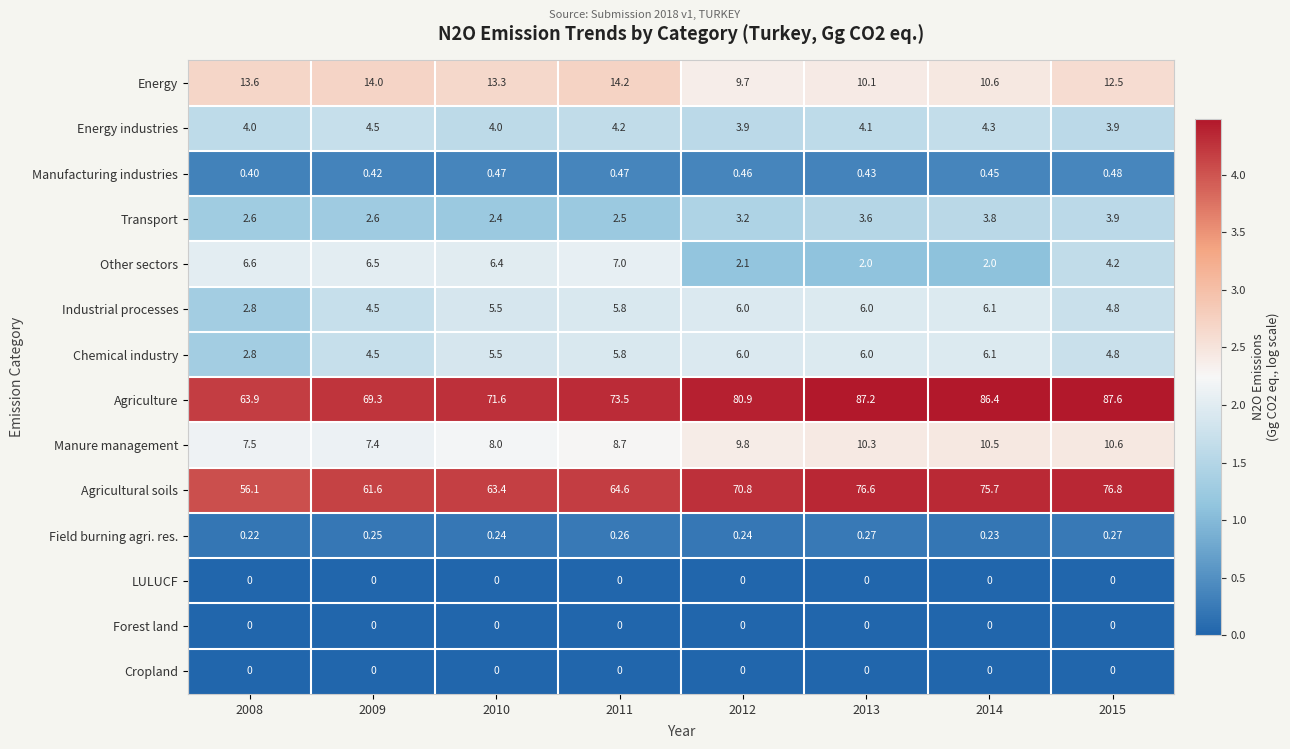

Which series changed the most between 2011 and 2015?

Agriculture